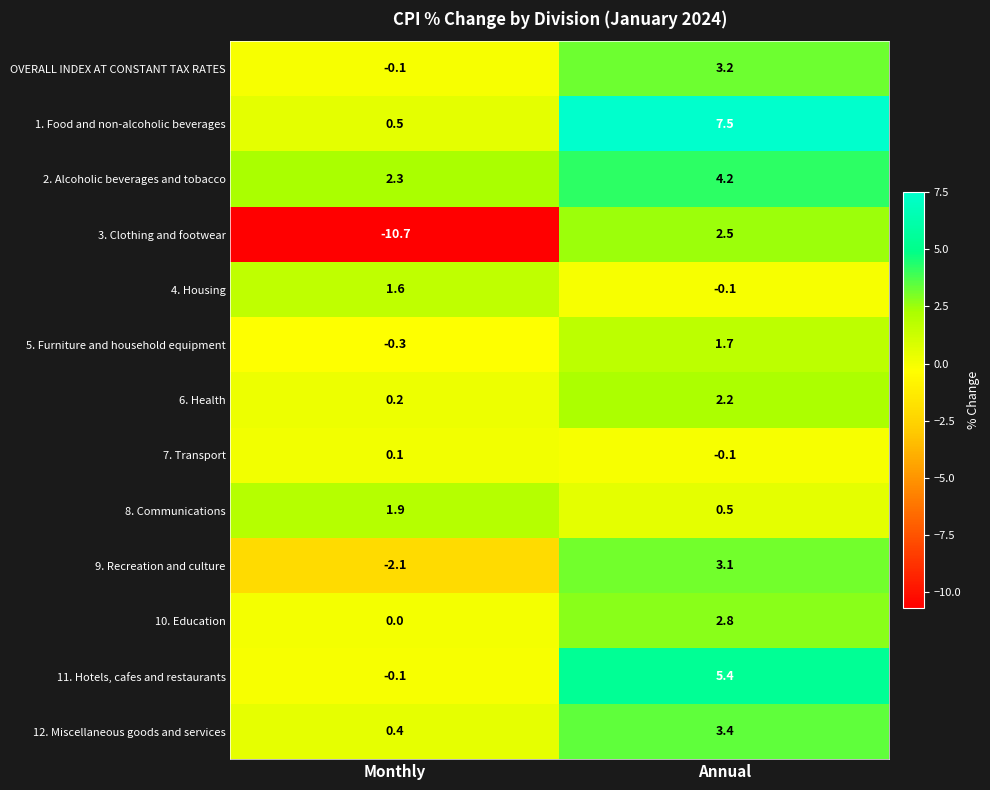

Which series has the largest total across all categories?

1. Food and non-alcoholic beverages